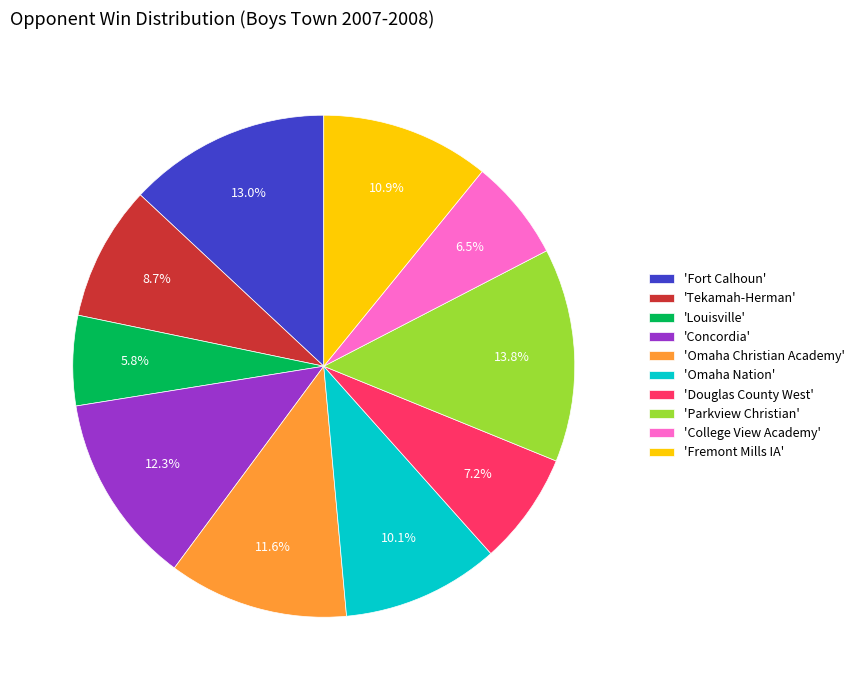

How many slices are in this pie chart?

10